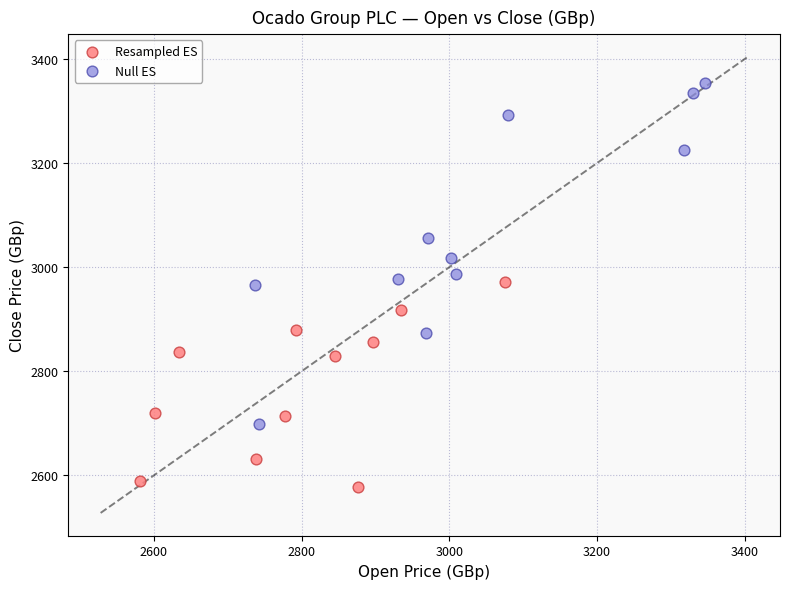

Which series contains the highest Y value?

Null ES